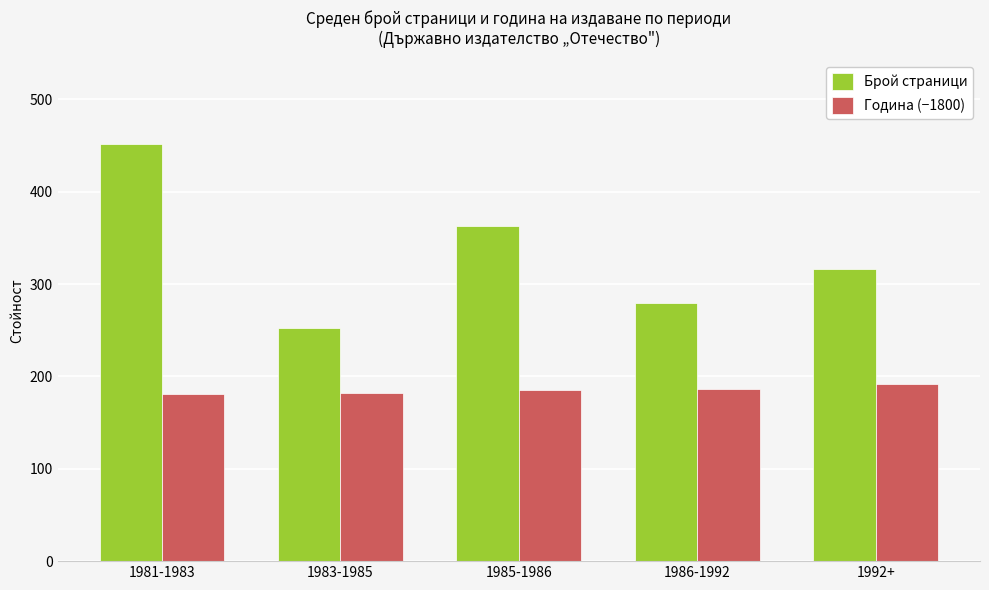

What is the minimum value for Брой страници?

252